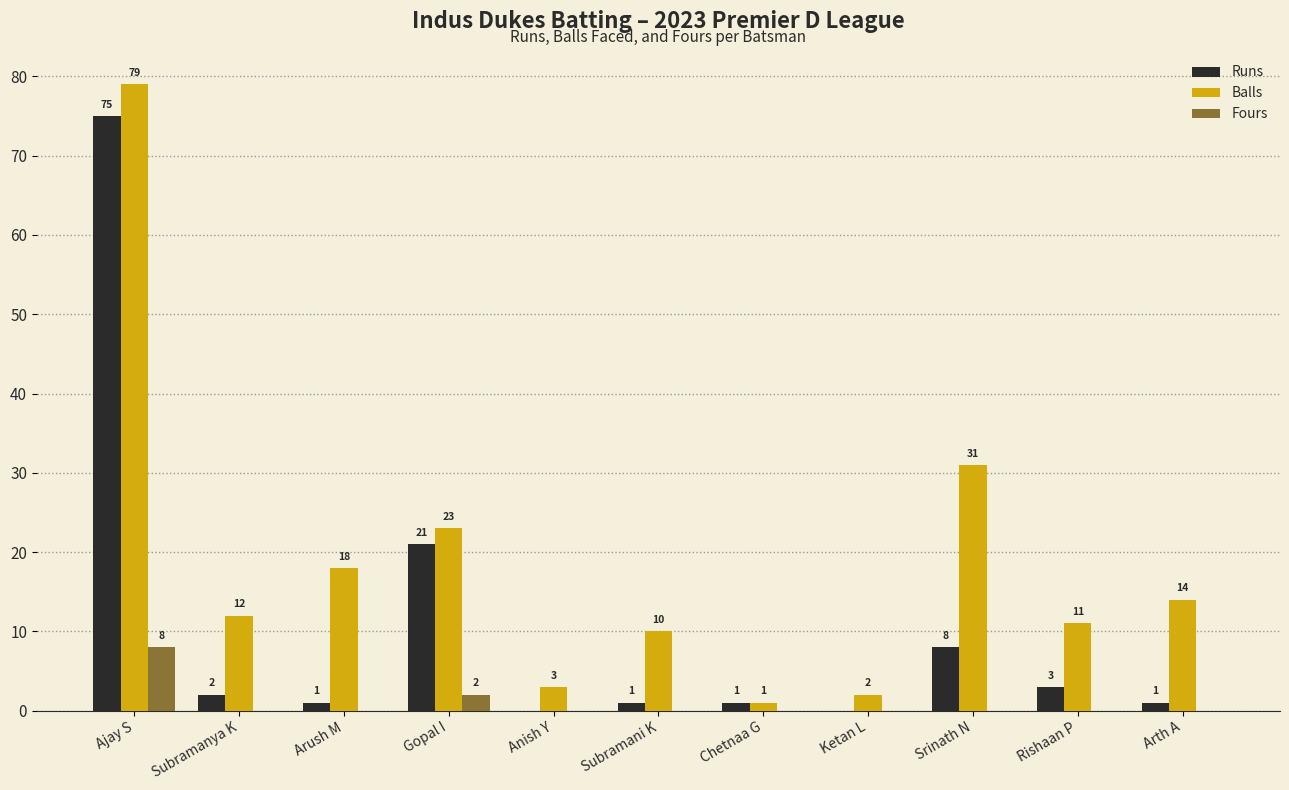

Is it true that Balls equals 1 at Chetnaa G?

True